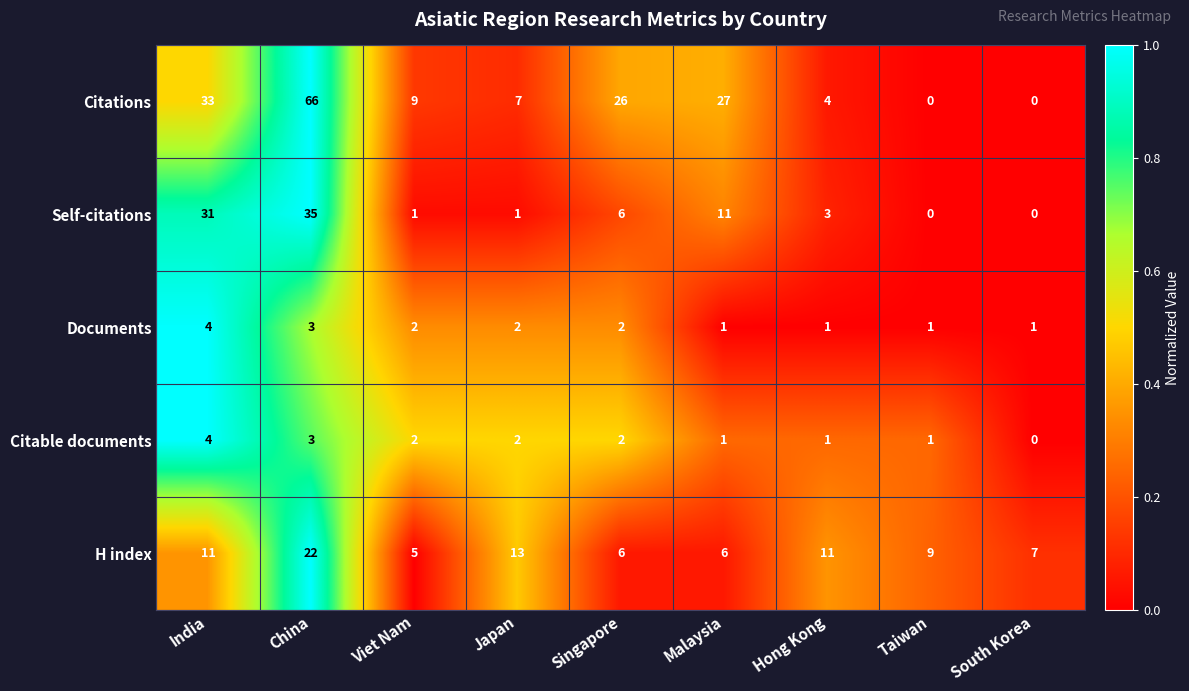

How many categories are shown in the chart?

9